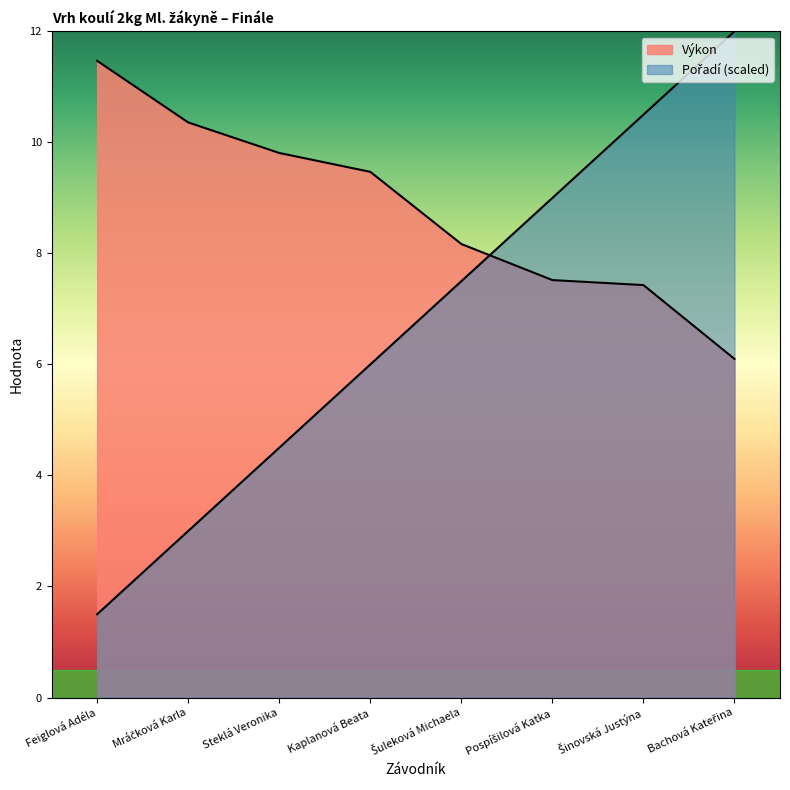

How many values in the Pořadí series are below 7?

4